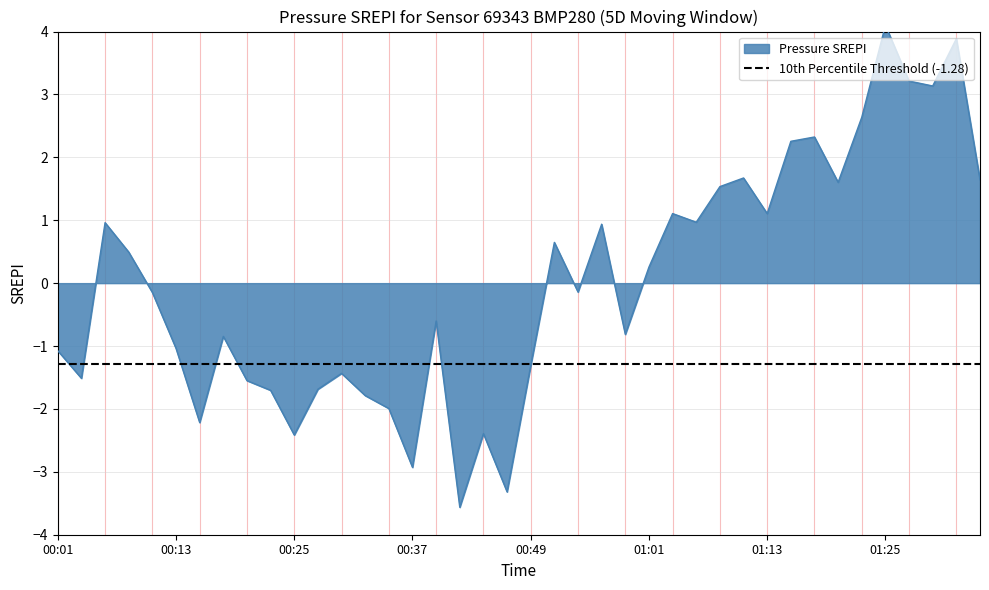

List the labels in order of value, smallest first.

00:42, 00:46, 00:37, 00:25, 00:44, 00:15, 00:34, 00:32, 00:22, 00:27, 00:20, 00:03, 00:30, 00:49, 00:01, 00:13, 00:17, 00:58, 00:39, 00:10, 00:54, 01:01, 00:08, 00:51, 00:56, 00:05, 01:06, 01:03, 01:13, 01:08, 01:20, 01:35, 01:10, 01:15, 01:18, 01:23, 01:30, 01:27, 01:32, 01:25